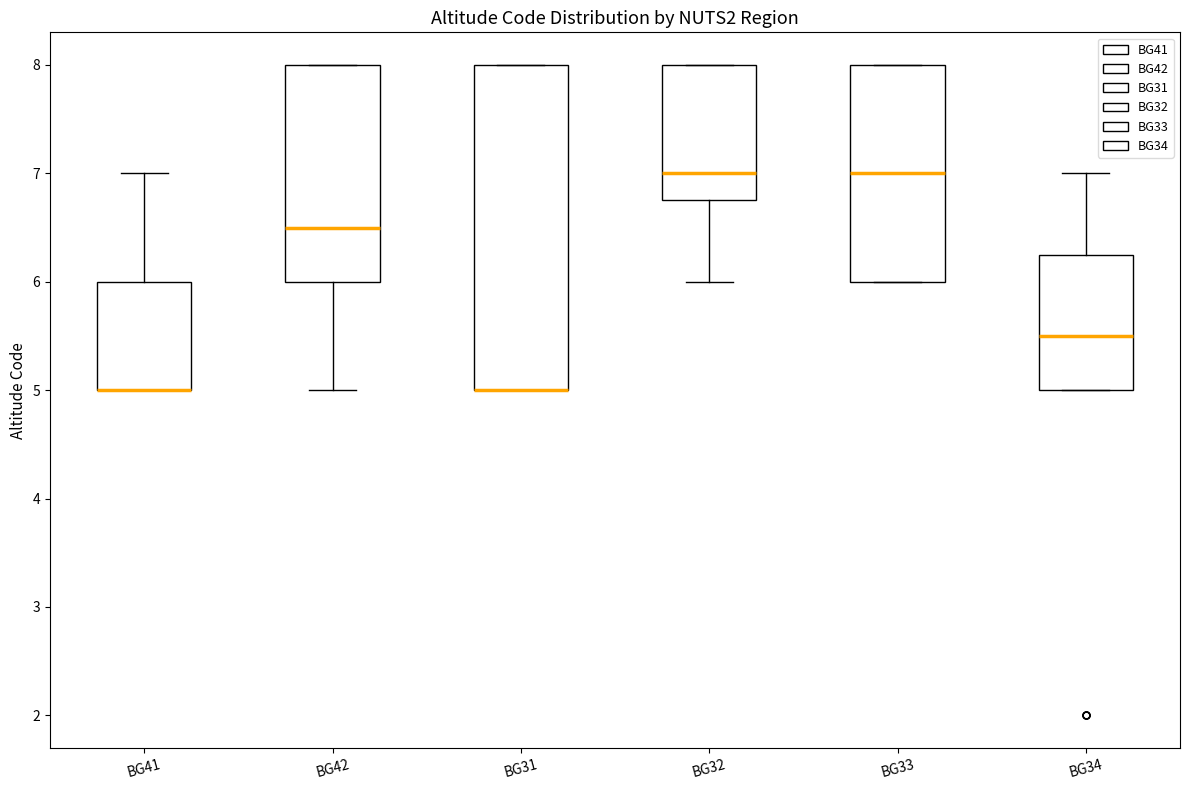

Which box is the tallest, from its lower edge to its upper edge?

BG31